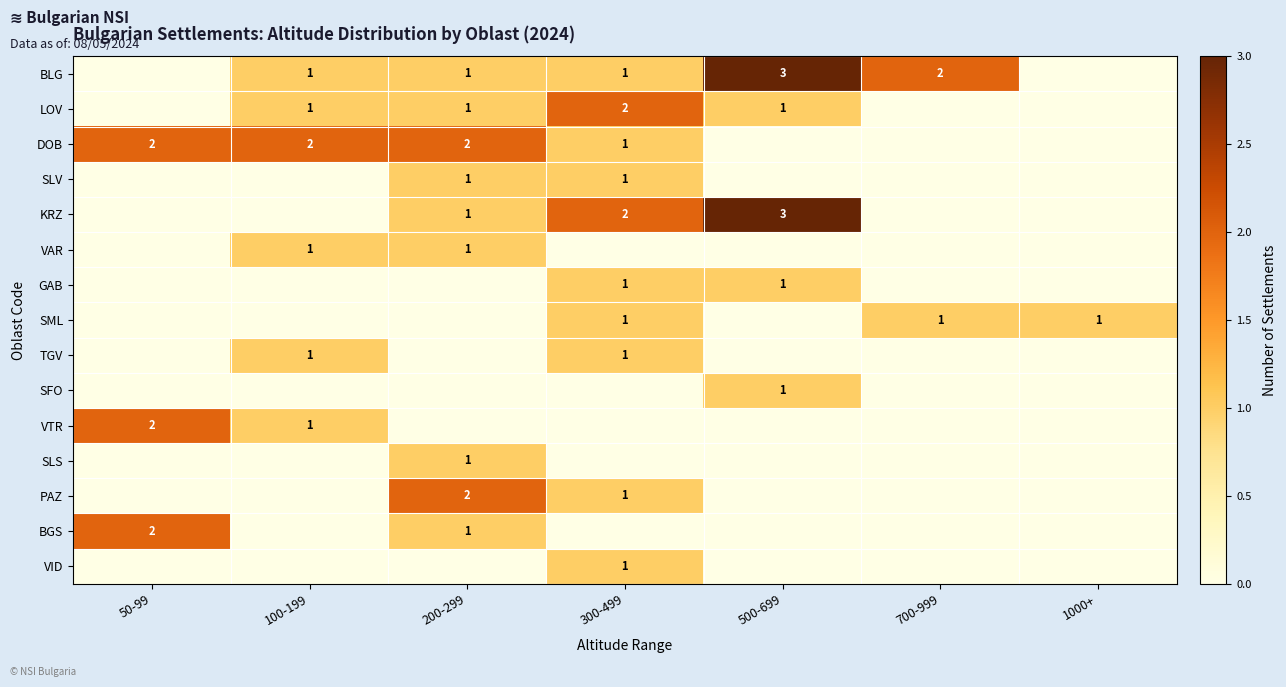

How many data points does each series have?

7